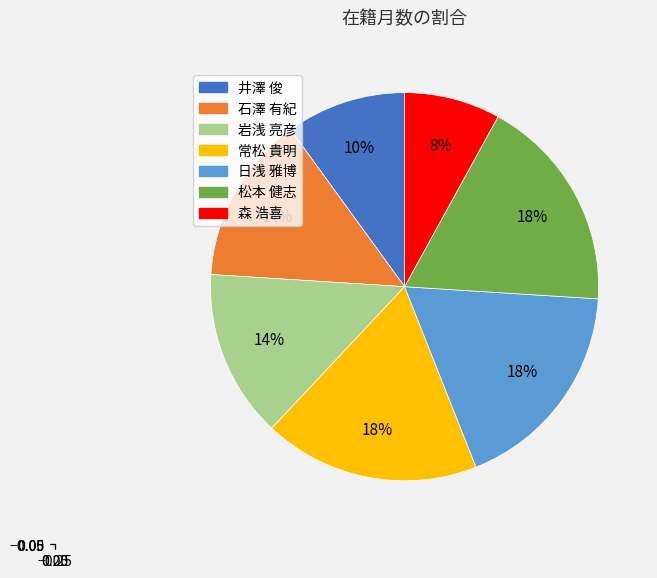

Is there a majority slice in this chart?

No